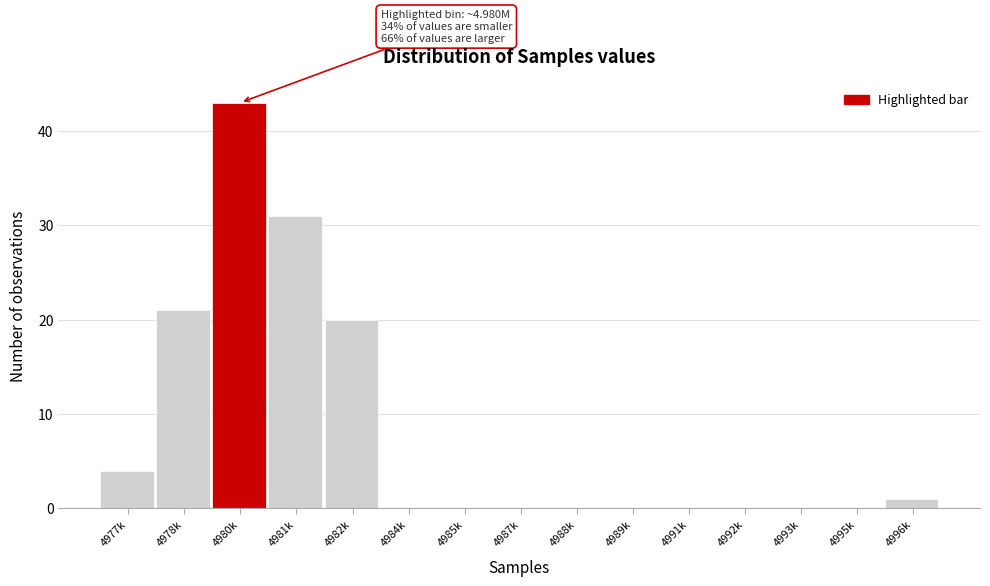

Reading left to right, what are all the values shown in this chart?

4977k=4	4978k=21	4980k=43	4981k=31	4982k=20	4984k=0	4985k=0	4987k=0	4988k=0	4989k=0	4991k=0	4992k=0	4993k=0	4995k=0	4996k=1